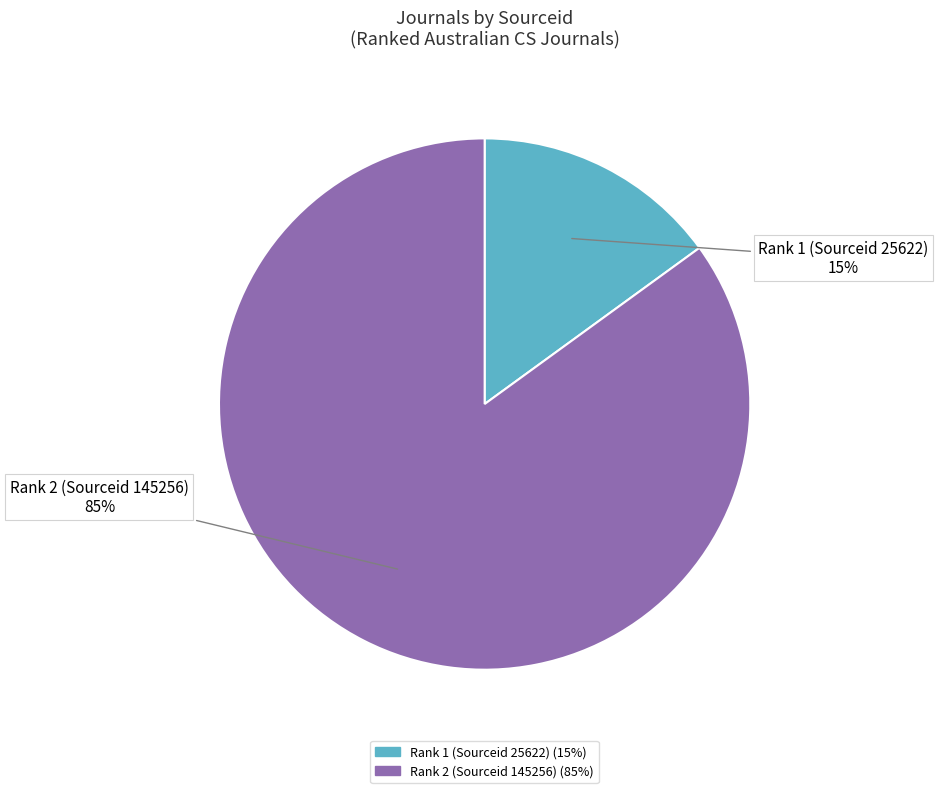

To the nearest percent, what is the difference between the largest and smallest slice percentages?

70%